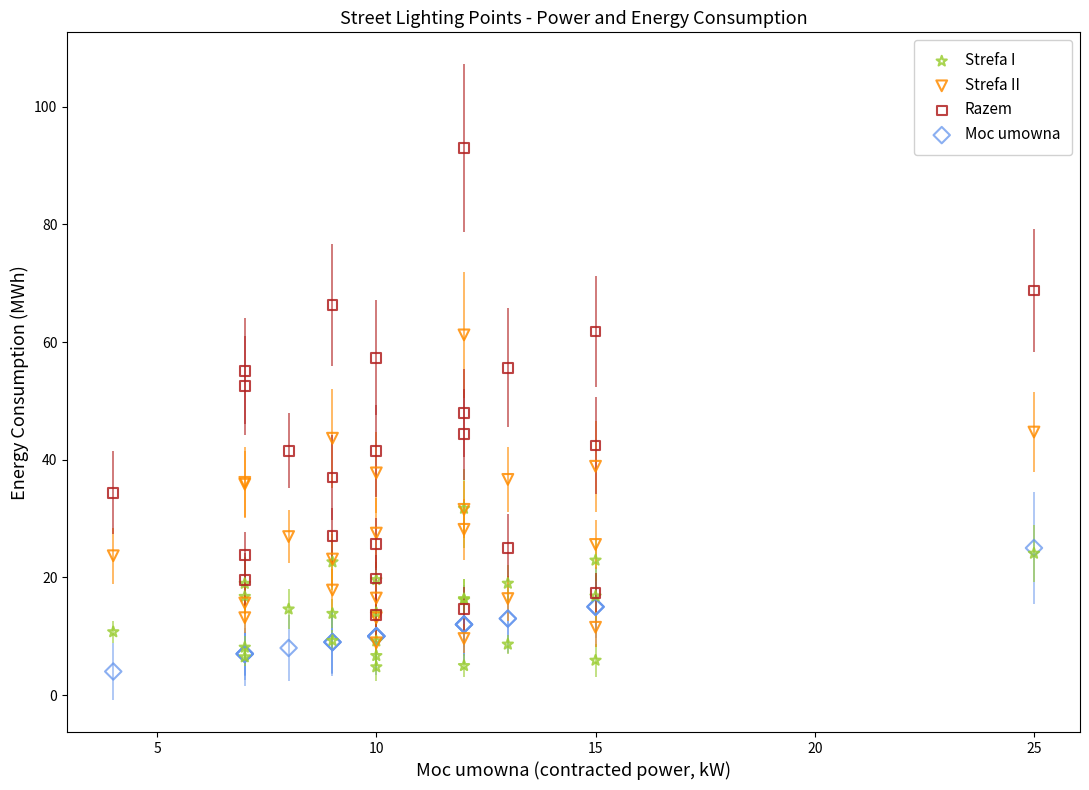

Which series contains the highest Y value?

Razem